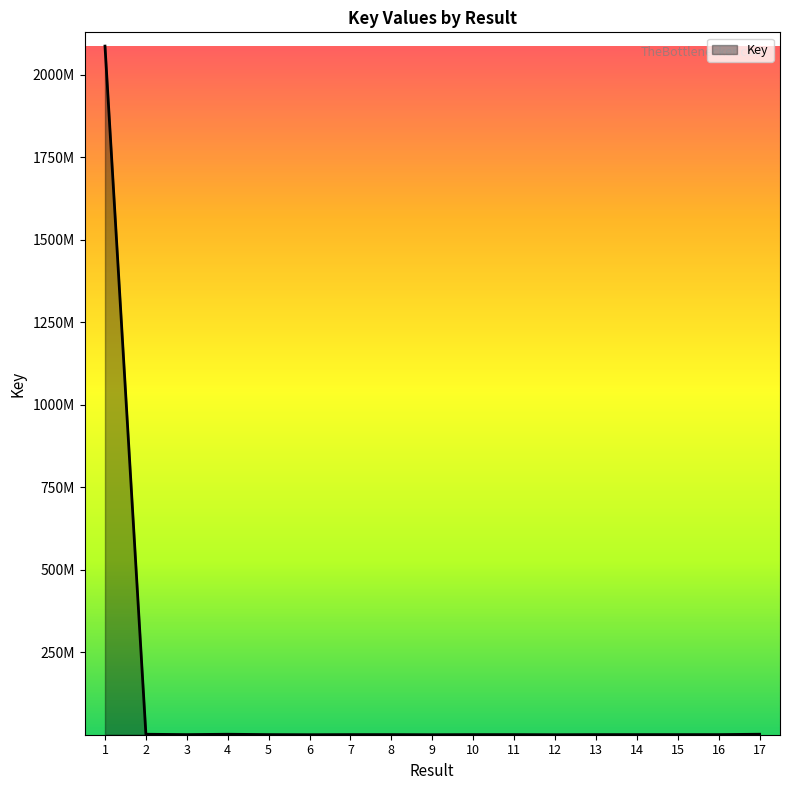

Rank the categories by value from lowest to highest.

12, 6, 9, 16, 15, 14, 11, 13, 10, 7, 5, 8, 3, 4, 2, 17, 1